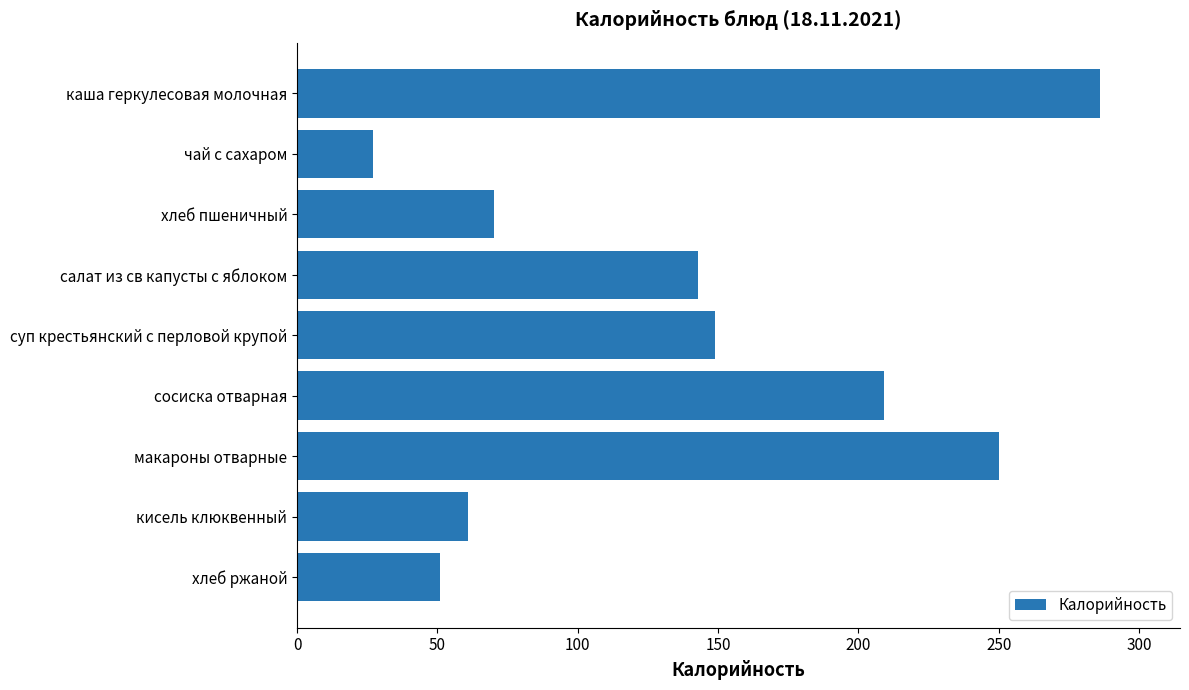

What is the difference between the maximum and minimum values?

259